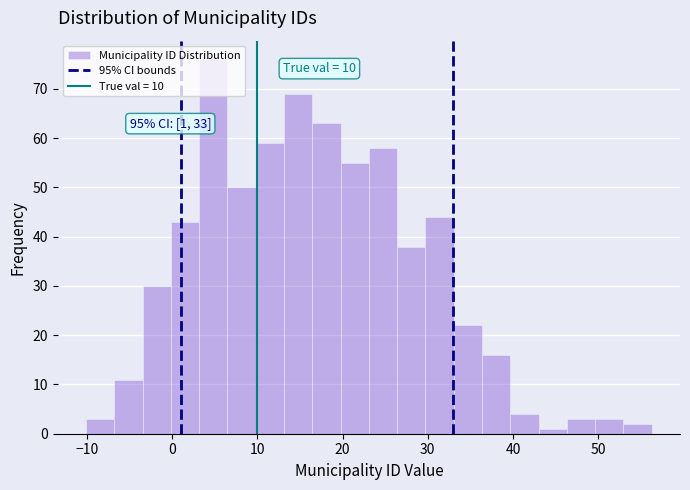

Read against the x-axis, roughly where is the centre of the tallest bar?

5